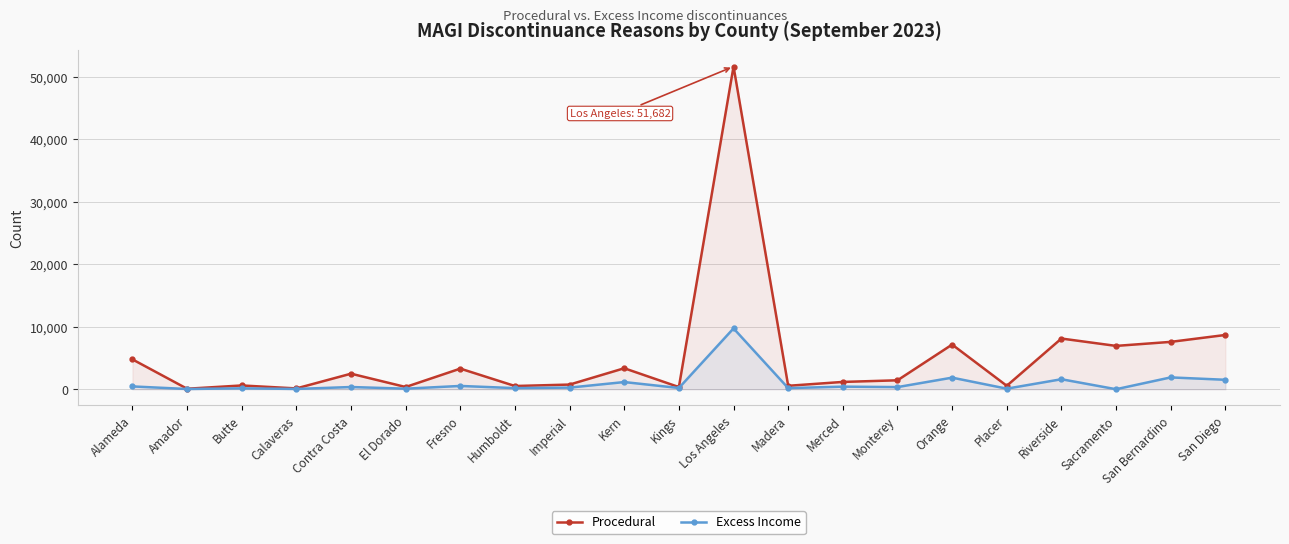

Which series has the largest total across all categories?

Procedural